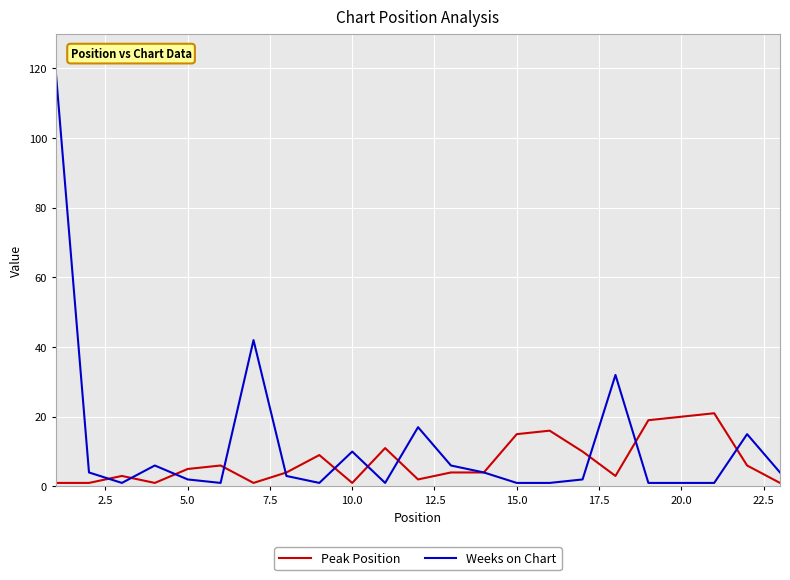

What is the greatest value displayed?

118